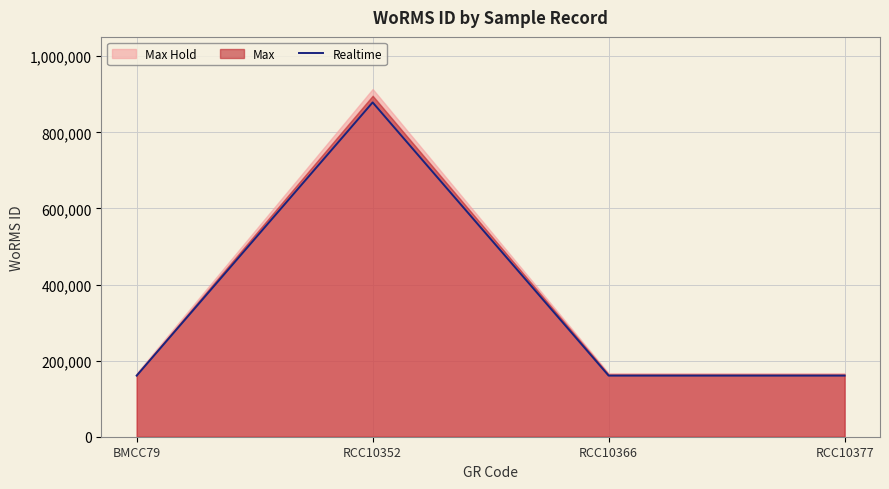

Where is the data nearest to the value 519614?

BMCC79